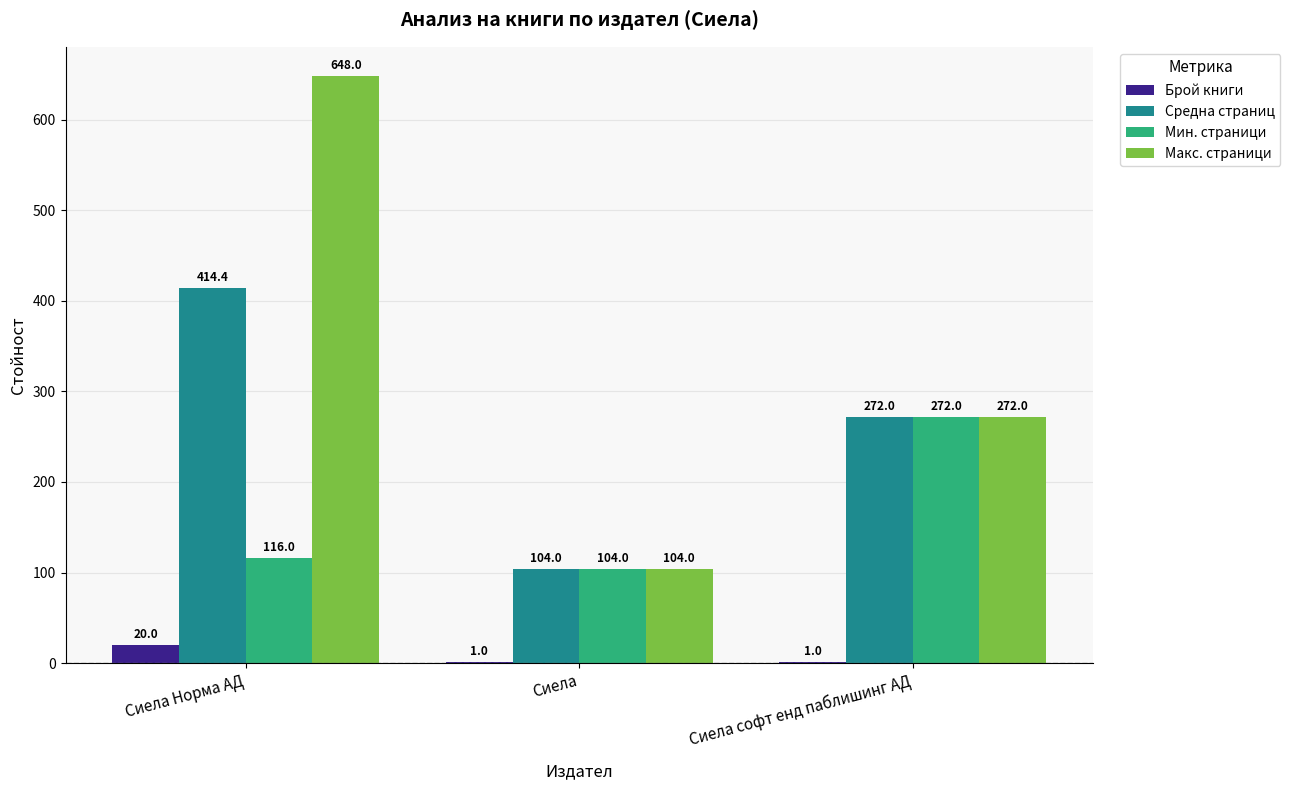

Which label corresponds to the largest value in the chart?

Сиела Норма АД